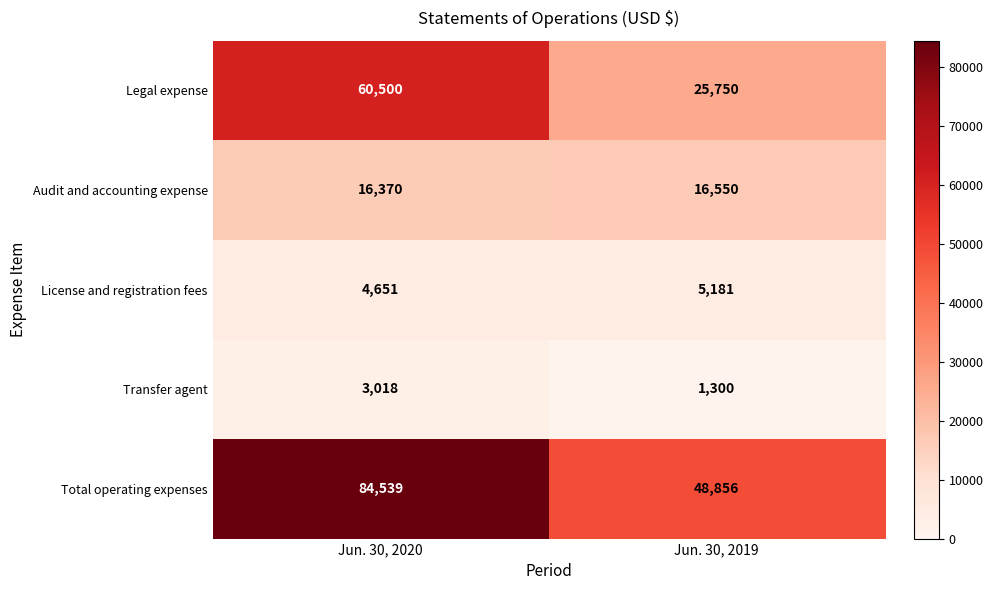

At which category is the sum across all series the highest?

Jun. 30, 2020